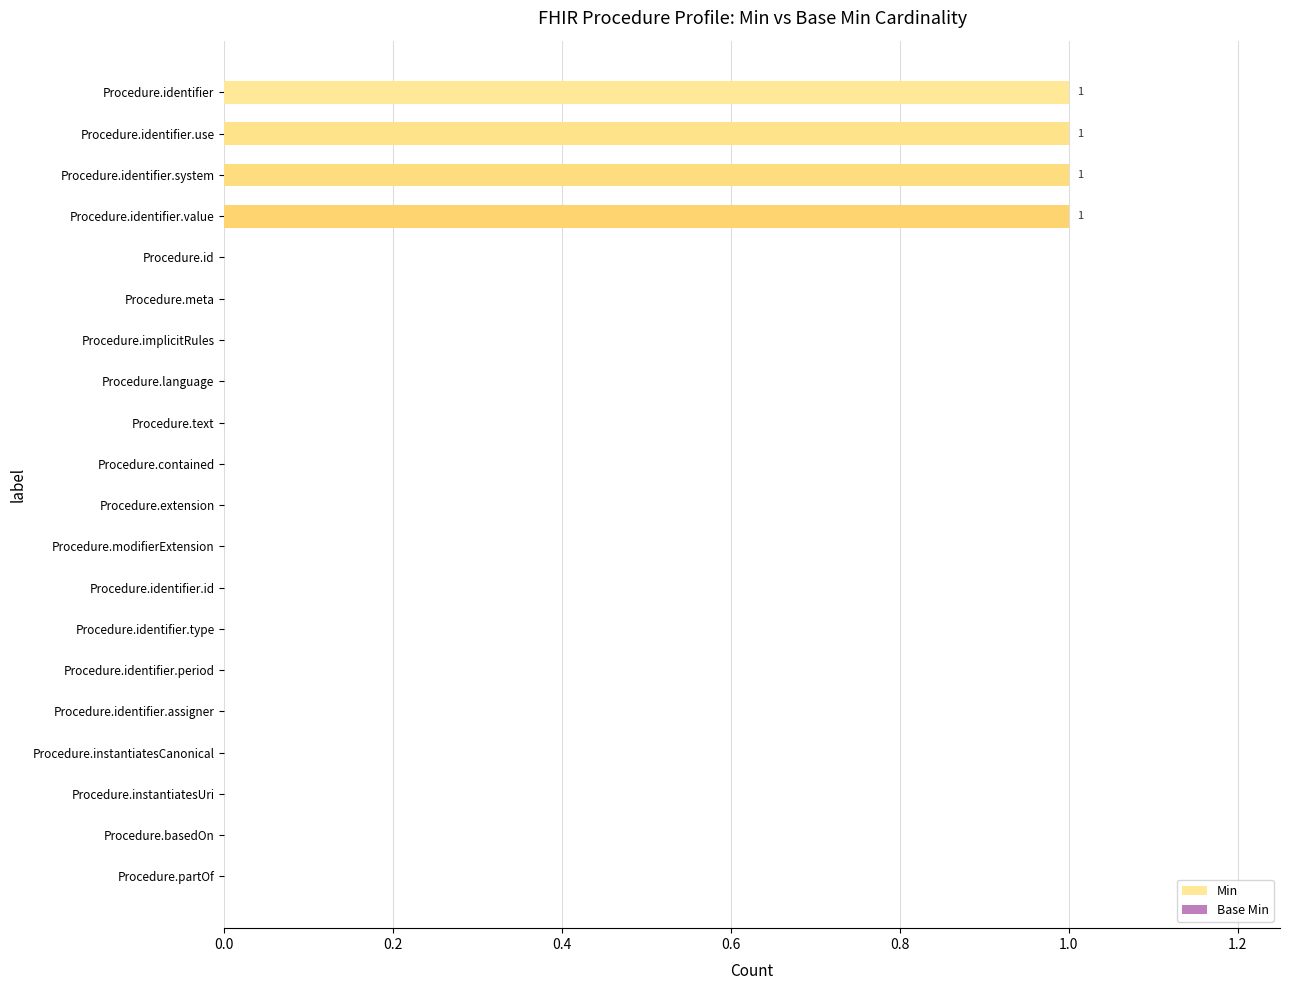

True or false: the data shows 0 at Procedure.identifier.type.

True